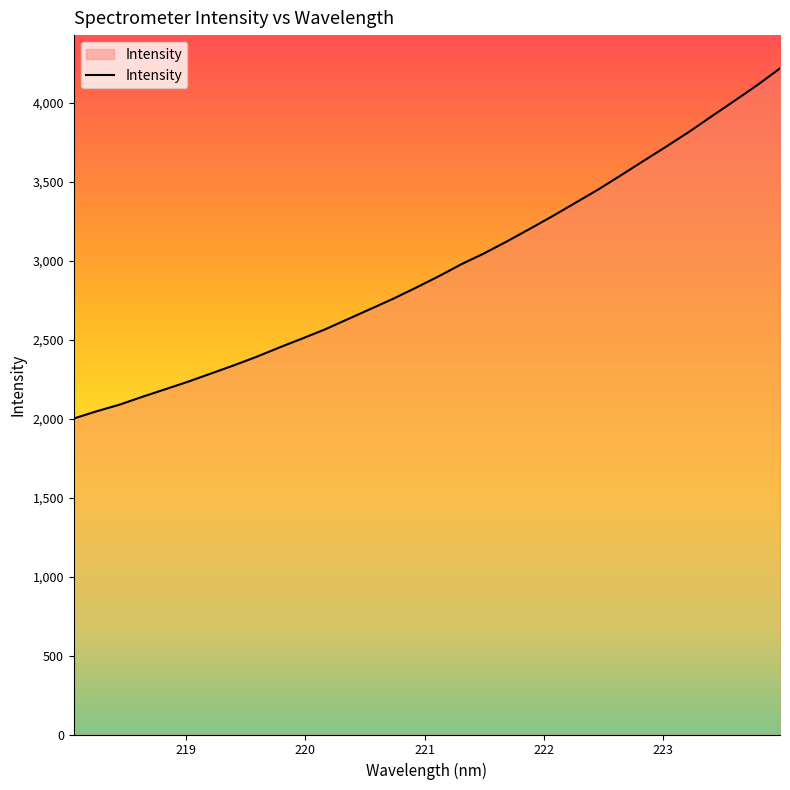

How many lines are shown in the chart?

1